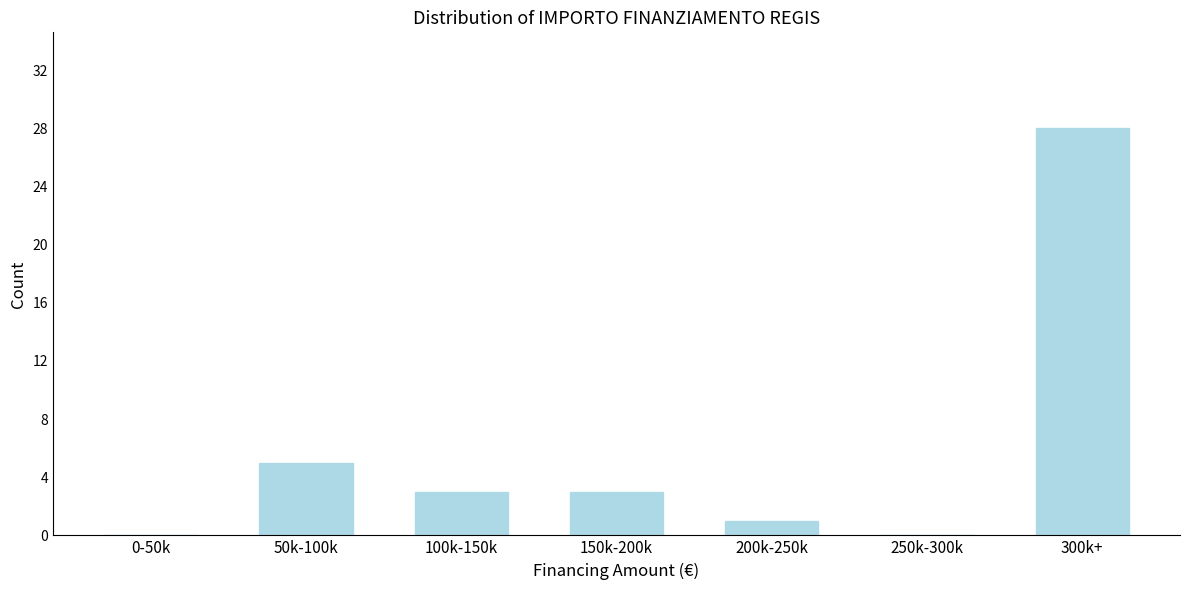

Reading left to right, transcribe all the data shown in this chart.

0-50k=0	50k-100k=5	100k-150k=3	150k-200k=3	200k-250k=1	250k-300k=0	300k+=28